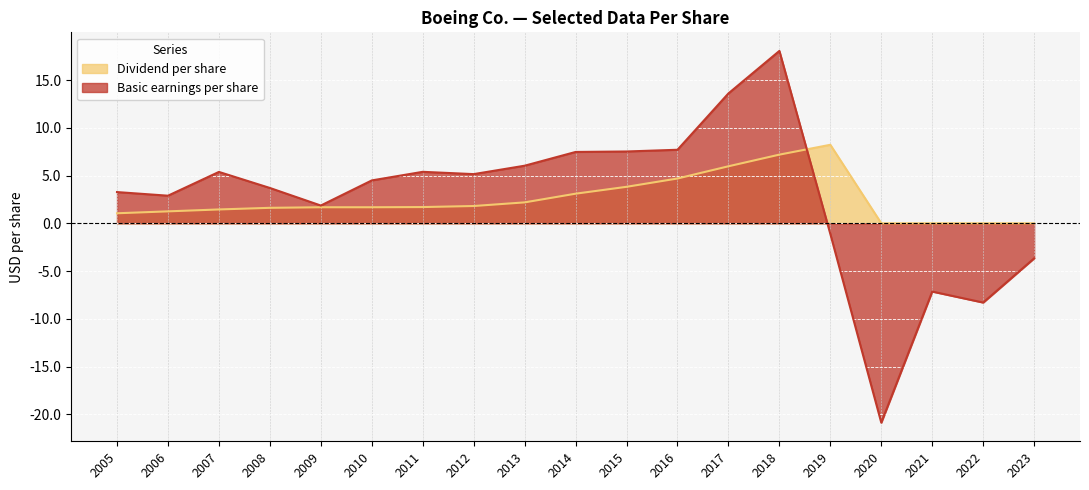

What is the average value of the Basic earnings per share series?

2.7